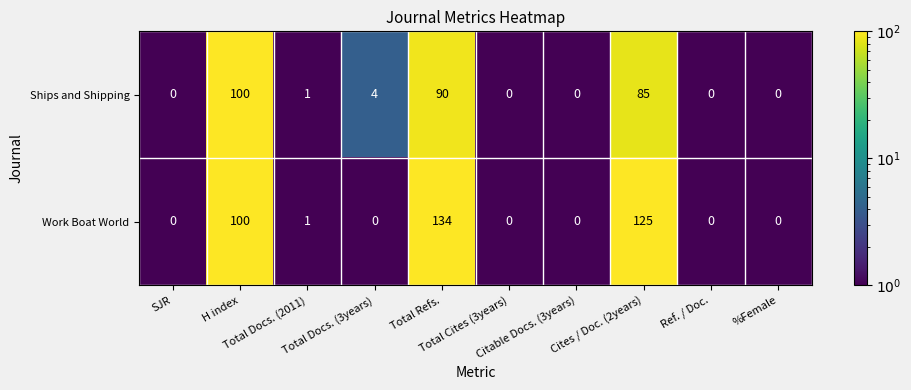

What is the maximum value for Work Boat World?

134